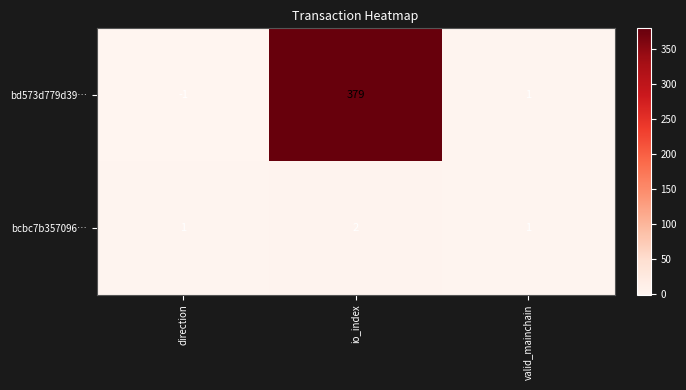

Which series has the widest spread of values?

bd573d779d39…